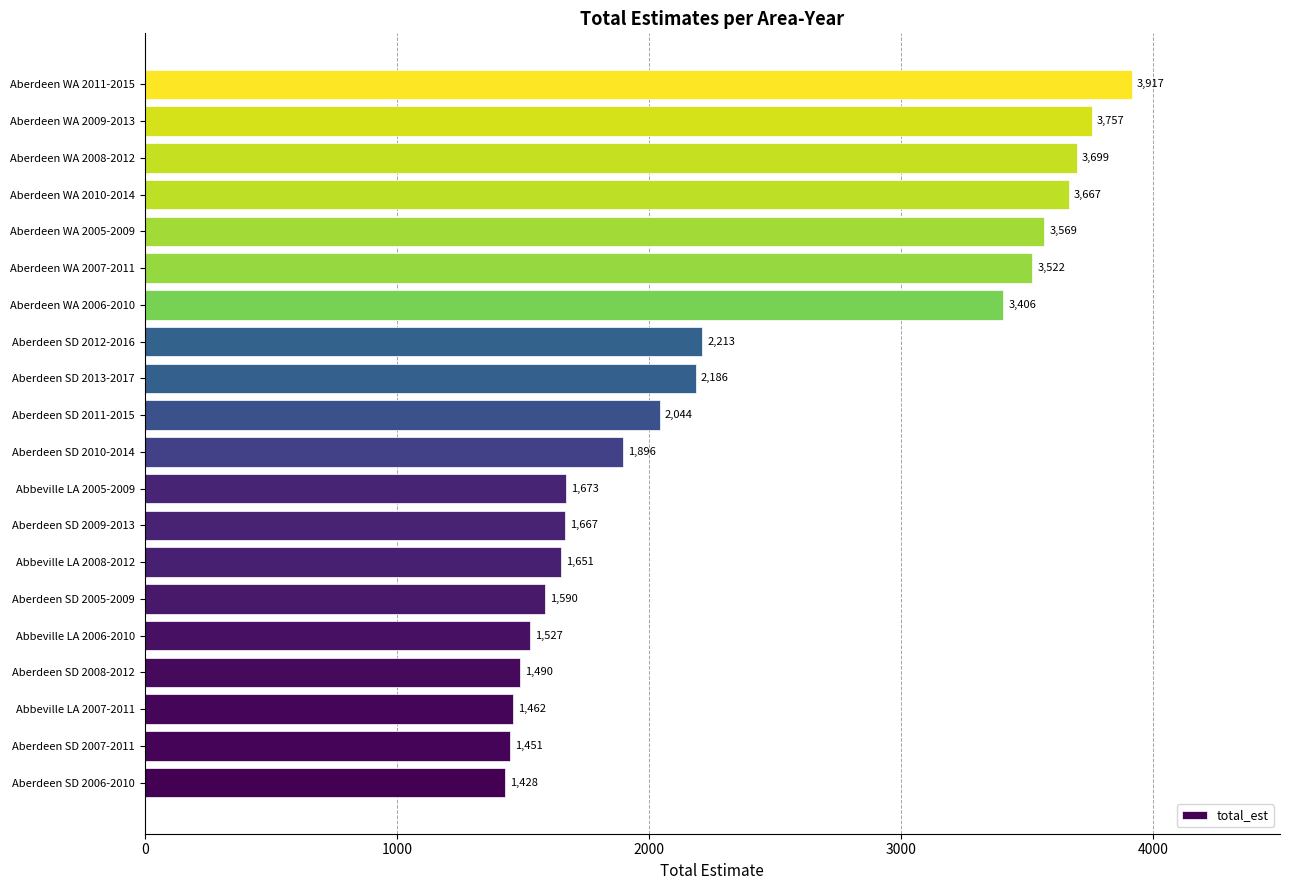

Rank the categories by value from lowest to highest.

Aberdeen SD 2006-2010, Aberdeen SD 2007-2011, Abbeville LA 2007-2011, Aberdeen SD 2008-2012, Abbeville LA 2006-2010, Aberdeen SD 2005-2009, Abbeville LA 2008-2012, Aberdeen SD 2009-2013, Abbeville LA 2005-2009, Aberdeen SD 2010-2014, Aberdeen SD 2011-2015, Aberdeen SD 2013-2017, Aberdeen SD 2012-2016, Aberdeen WA 2006-2010, Aberdeen WA 2007-2011, Aberdeen WA 2005-2009, Aberdeen WA 2010-2014, Aberdeen WA 2008-2012, Aberdeen WA 2009-2013, Aberdeen WA 2011-2015